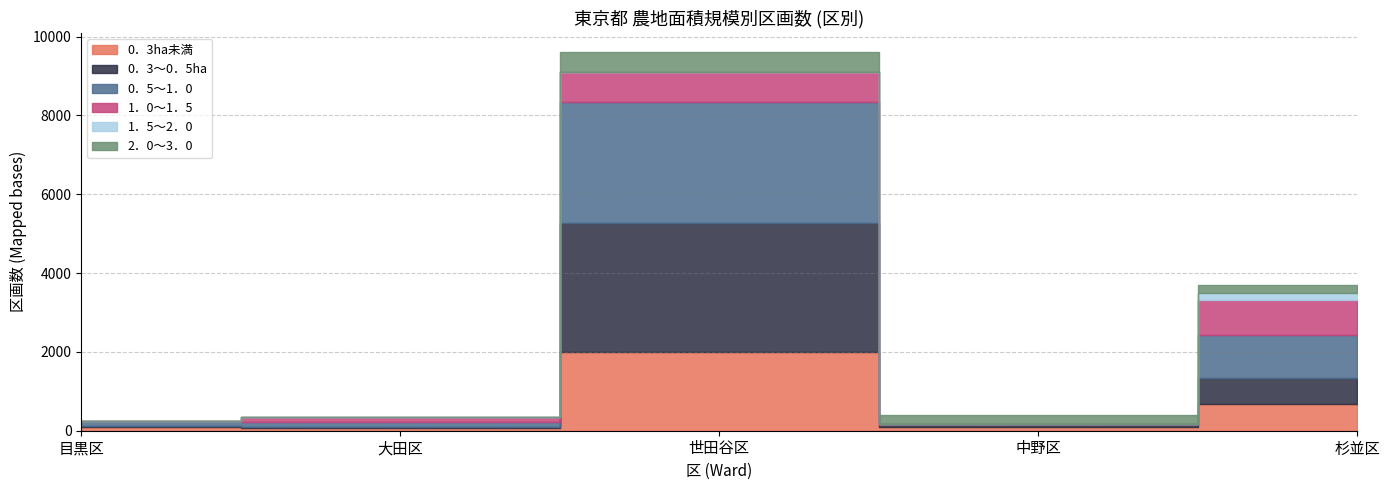

At which category does 0．5～1．0 reach its first local peak?

世田谷区